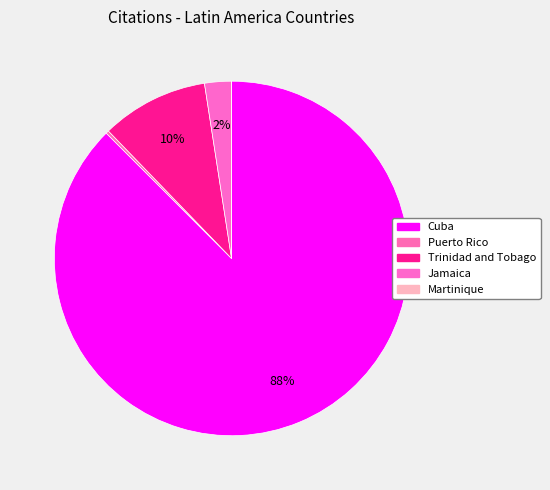

Which category accounts for the majority?

Cuba